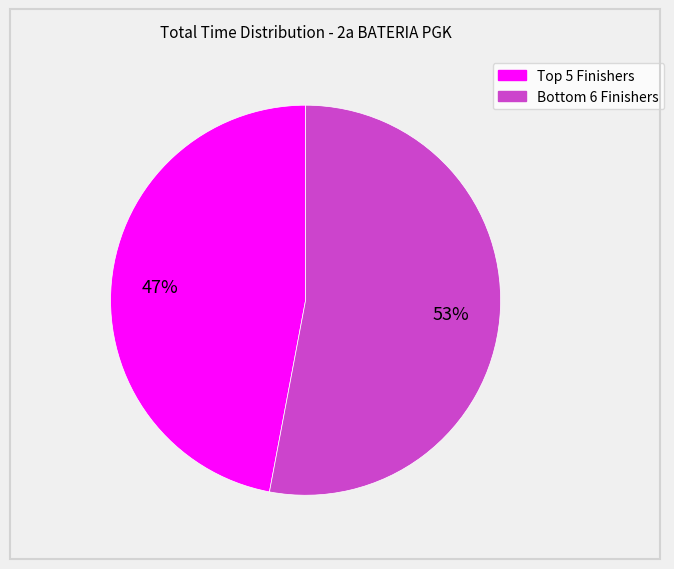

To the nearest percent, what is the difference between the largest and smallest slice percentages?

6%